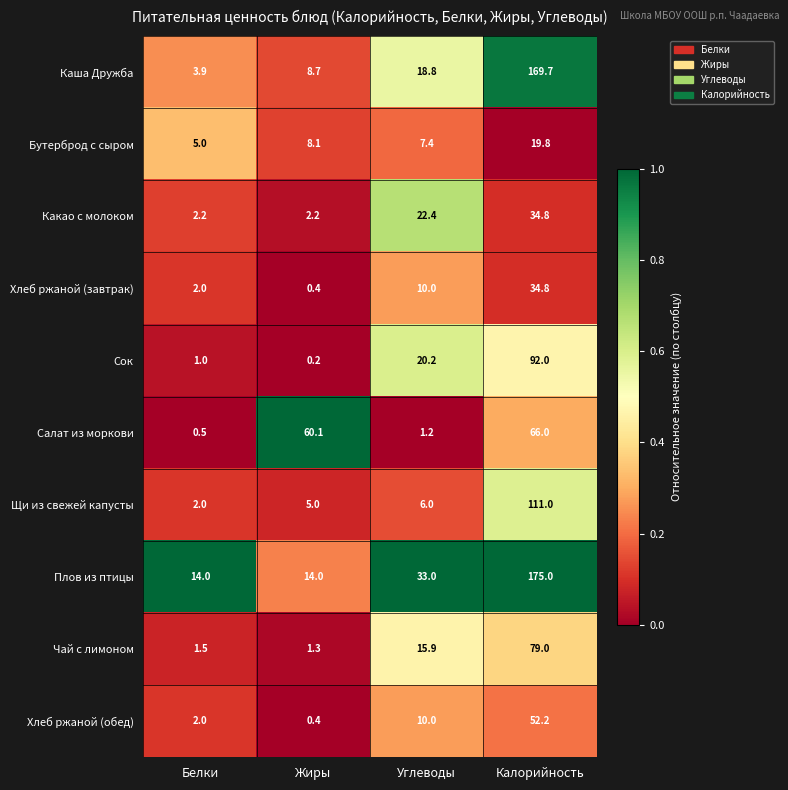

The value of Щи из свежей капусты at Жиры is 5.0. True or false?

True